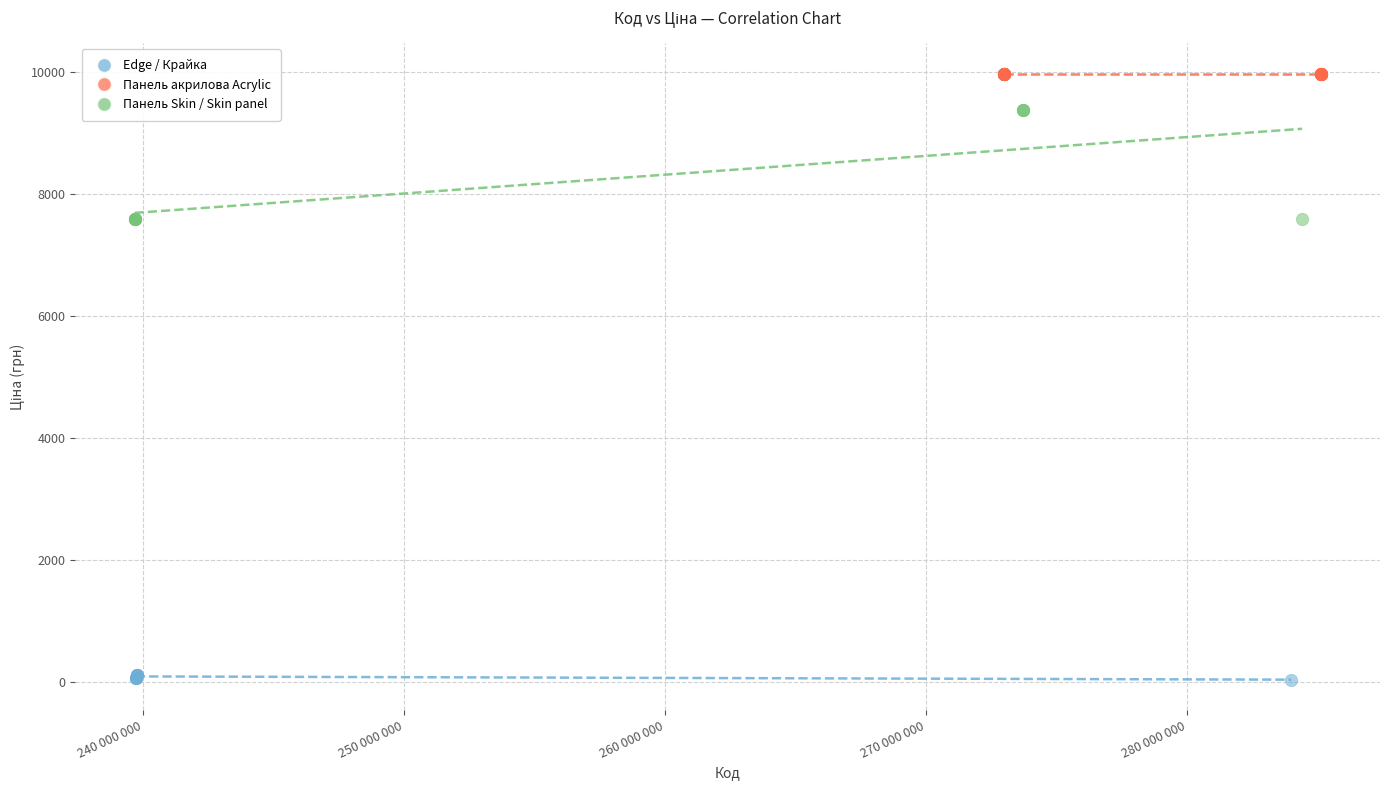

Which series reaches the minimum Y coordinate?

Edge / Крайка